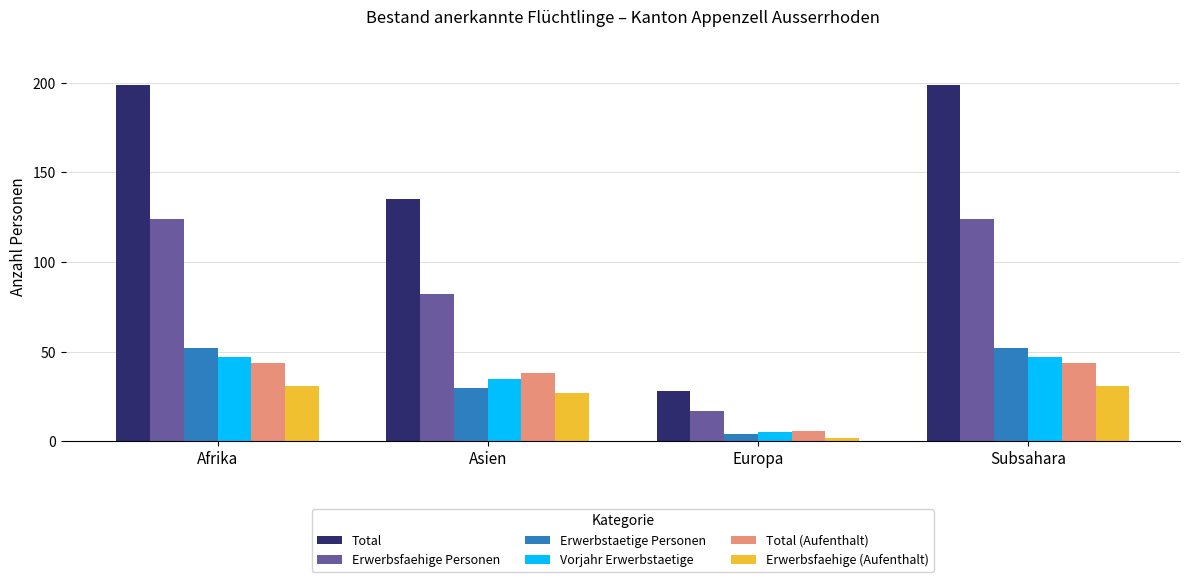

Reading left to right, list all the values displayed in this chart.

Total: 199	135	28	199
Erwerbsfaehige Personen: 124	82	17	124
Erwerbstaetige Personen: 52	30	4	52
Vorjahr Erwerbstaetige: 47	35	5	47
Total (Aufenthalt): 44	38	6	44
Erwerbsfaehige (Aufenthalt): 31	27	2	31